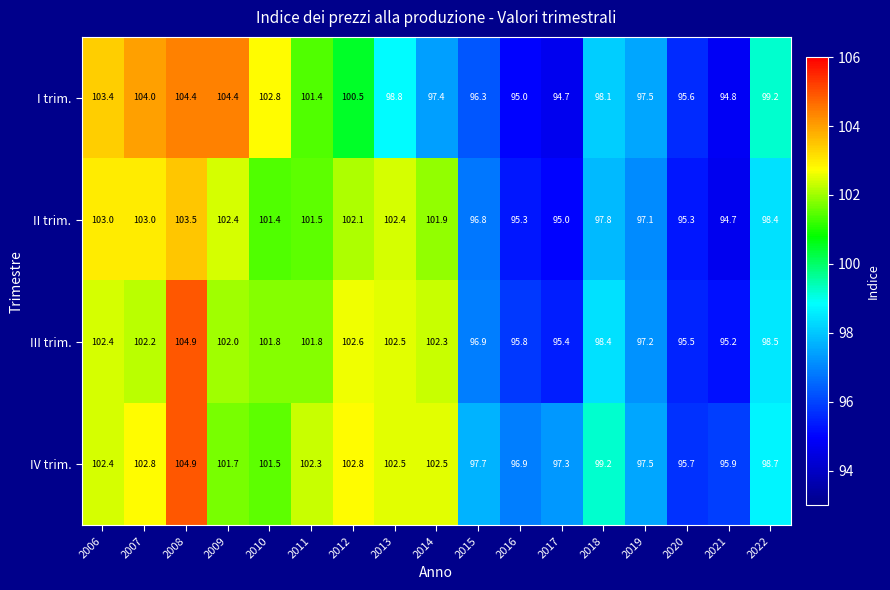

True or false: III trim. has a value of 104.9 at 2008.

True